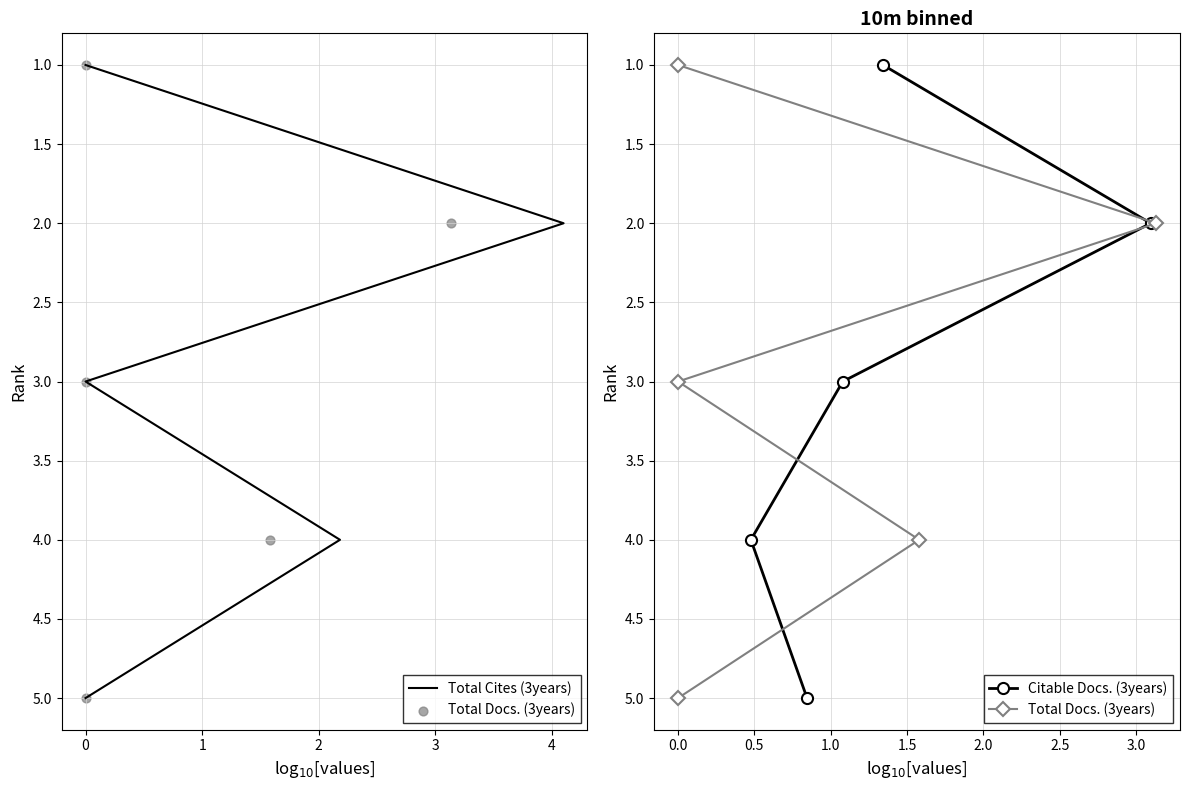

Which series has the widest spread of Y values?

Total Cites (3years)